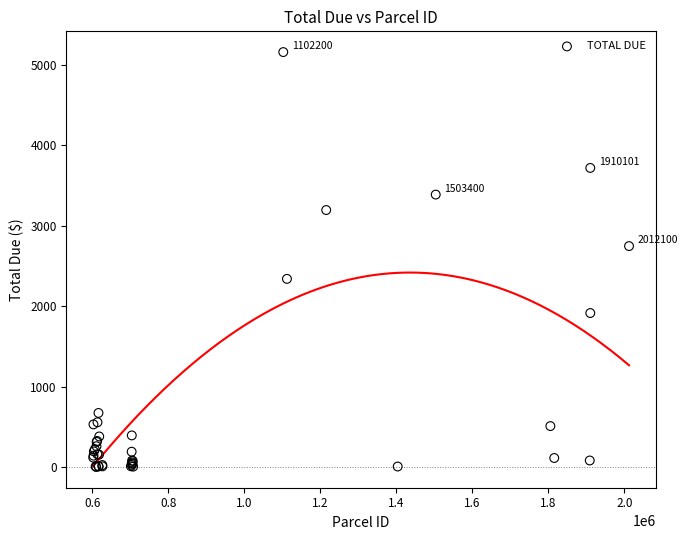

What Y value in the scatter plot is closest to 2581?

2748.3